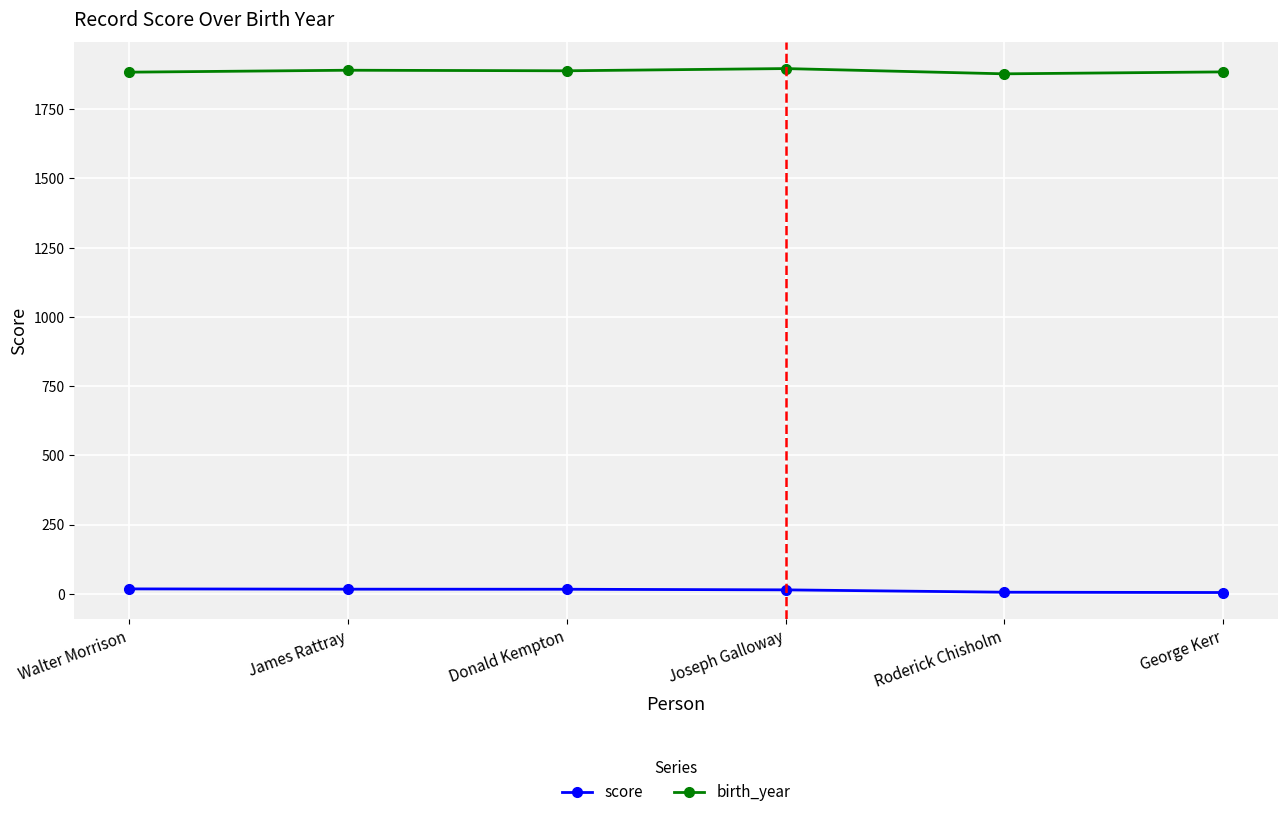

What is the average value of the score series?

12.8